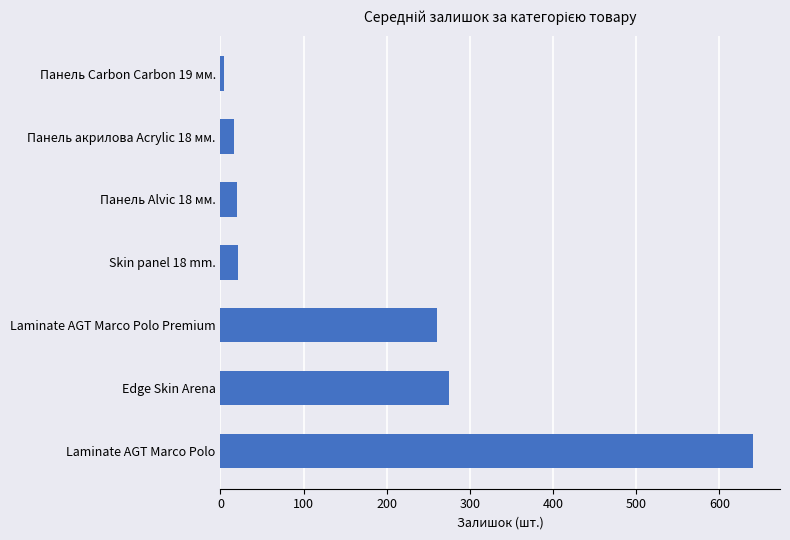

Are the bars grouped side by side (vs. stacked)?

No